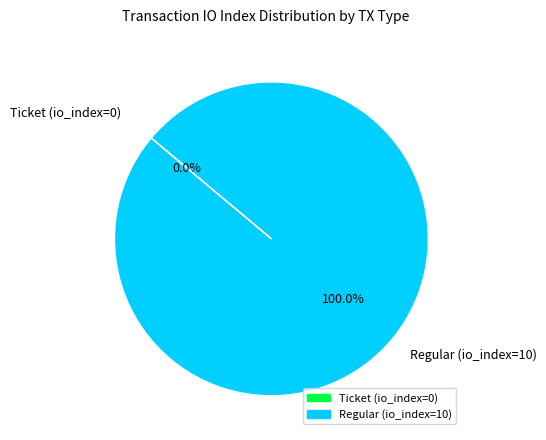

Does any single category account for the majority?

Yes